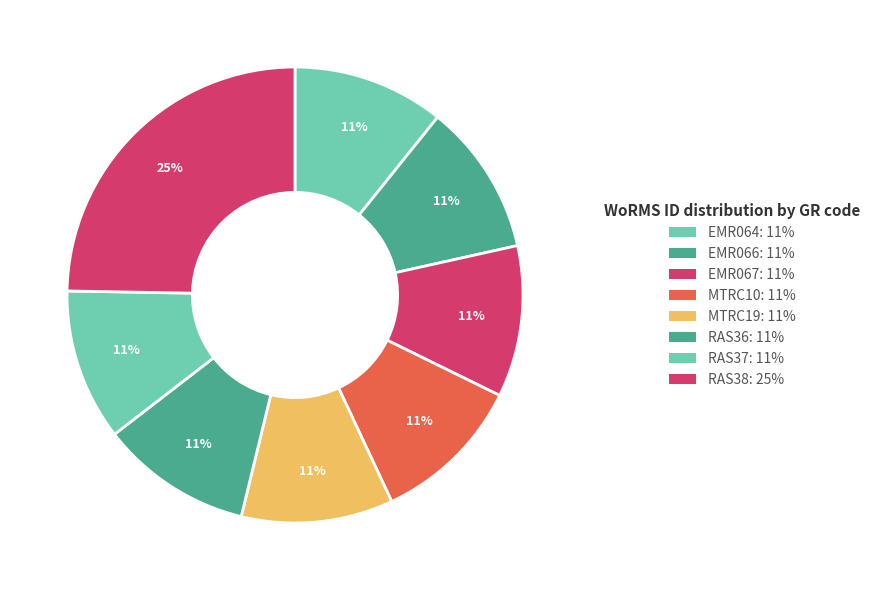

To the nearest percent, what percentage of the pie is EMR067?

11%